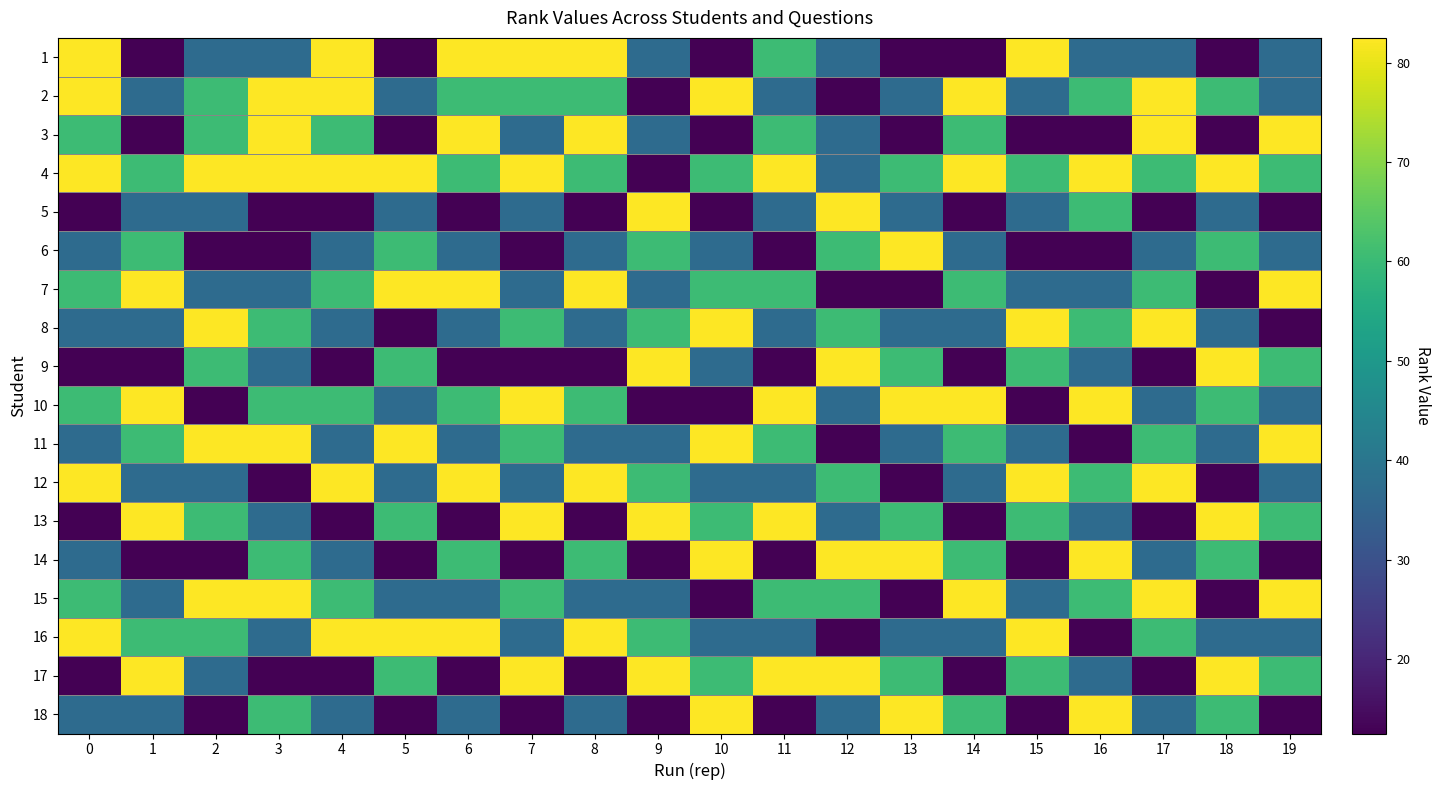

Reading left to right, what are all the values shown in this chart?

1: 0=82.5	1=12.5	2=37.0	3=37.0	4=82.5	5=12.5	6=82.5	7=82.5	8=82.5	9=37.0	10=12.5	11=60.5	12=37.0	13=12.5	14=12.5	15=82.5	16=37.0	17=37.0	18=12.5	19=37.0
2: 0=82.5	1=37.0	2=60.5	3=82.5	4=82.5	5=37.0	6=60.5	7=60.5	8=60.5	9=12.5	10=82.5	11=37.0	12=12.5	13=37.0	14=82.5	15=37.0	16=60.5	17=82.5	18=60.5	19=37.0
3: 0=60.5	1=12.5	2=60.5	3=82.5	4=60.5	5=12.5	6=82.5	7=37.0	8=82.5	9=37.0	10=12.5	11=60.5	12=37.0	13=12.5	14=60.5	15=12.5	16=12.5	17=82.5	18=12.5	19=82.5
4: 0=82.5	1=60.5	2=82.5	3=82.5	4=82.5	5=82.5	6=60.5	7=82.5	8=60.5	9=12.5	10=60.5	11=82.5	12=37.0	13=60.5	14=82.5	15=60.5	16=82.5	17=60.5	18=82.5	19=60.5
5: 0=12.5	1=37.0	2=37.0	3=12.5	4=12.5	5=37.0	6=12.5	7=37.0	8=12.5	9=82.5	10=12.5	11=37.0	12=82.5	13=37.0	14=12.5	15=37.0	16=60.5	17=12.5	18=37.0	19=12.5
6: 0=37.0	1=60.5	2=12.5	3=12.5	4=37.0	5=60.5	6=37.0	7=12.5	8=37.0	9=60.5	10=37.0	11=12.5	12=60.5	13=82.5	14=37.0	15=12.5	16=12.5	17=37.0	18=60.5	19=37.0
7: 0=60.5	1=82.5	2=37.0	3=37.0	4=60.5	5=82.5	6=82.5	7=37.0	8=82.5	9=37.0	10=60.5	11=60.5	12=12.5	13=12.5	14=60.5	15=37.0	16=37.0	17=60.5	18=12.5	19=82.5
8: 0=37.0	1=37.0	2=82.5	3=60.5	4=37.0	5=12.5	6=37.0	7=60.5	8=37.0	9=60.5	10=82.5	11=37.0	12=60.5	13=37.0	14=37.0	15=82.5	16=60.5	17=82.5	18=37.0	19=12.5
9: 0=12.5	1=12.5	2=60.5	3=37.0	4=12.5	5=60.5	6=12.5	7=12.5	8=12.5	9=82.5	10=37.0	11=12.5	12=82.5	13=60.5	14=12.5	15=60.5	16=37.0	17=12.5	18=82.5	19=60.5
10: 0=60.5	1=82.5	2=12.5	3=60.5	4=60.5	5=37.0	6=60.5	7=82.5	8=60.5	9=12.5	10=12.5	11=82.5	12=37.0	13=82.5	14=82.5	15=12.5	16=82.5	17=37.0	18=60.5	19=37.0
11: 0=37.0	1=60.5	2=82.5	3=82.5	4=37.0	5=82.5	6=37.0	7=60.5	8=37.0	9=37.0	10=82.5	11=60.5	12=12.5	13=37.0	14=60.5	15=37.0	16=12.5	17=60.5	18=37.0	19=82.5
12: 0=82.5	1=37.0	2=37.0	3=12.5	4=82.5	5=37.0	6=82.5	7=37.0	8=82.5	9=60.5	10=37.0	11=37.0	12=60.5	13=12.5	14=37.0	15=82.5	16=60.5	17=82.5	18=12.5	19=37.0
13: 0=12.5	1=82.5	2=60.5	3=37.0	4=12.5	5=60.5	6=12.5	7=82.5	8=12.5	9=82.5	10=60.5	11=82.5	12=37.0	13=60.5	14=12.5	15=60.5	16=37.0	17=12.5	18=82.5	19=60.5
14: 0=37.0	1=12.5	2=12.5	3=60.5	4=37.0	5=12.5	6=60.5	7=12.5	8=60.5	9=12.5	10=82.5	11=12.5	12=82.5	13=82.5	14=60.5	15=12.5	16=82.5	17=37.0	18=60.5	19=12.5
15: 0=60.5	1=37.0	2=82.5	3=82.5	4=60.5	5=37.0	6=37.0	7=60.5	8=37.0	9=37.0	10=12.5	11=60.5	12=60.5	13=12.5	14=82.5	15=37.0	16=60.5	17=82.5	18=12.5	19=82.5
16: 0=82.5	1=60.5	2=60.5	3=37.0	4=82.5	5=82.5	6=82.5	7=37.0	8=82.5	9=60.5	10=37.0	11=37.0	12=12.5	13=37.0	14=37.0	15=82.5	16=12.5	17=60.5	18=37.0	19=37.0
17: 0=12.5	1=82.5	2=37.0	3=12.5	4=12.5	5=60.5	6=12.5	7=82.5	8=12.5	9=82.5	10=60.5	11=82.5	12=82.5	13=60.5	14=12.5	15=60.5	16=37.0	17=12.5	18=82.5	19=60.5
18: 0=37.0	1=37.0	2=12.5	3=60.5	4=37.0	5=12.5	6=37.0	7=12.5	8=37.0	9=12.5	10=82.5	11=12.5	12=37.0	13=82.5	14=60.5	15=12.5	16=82.5	17=37.0	18=60.5	19=12.5